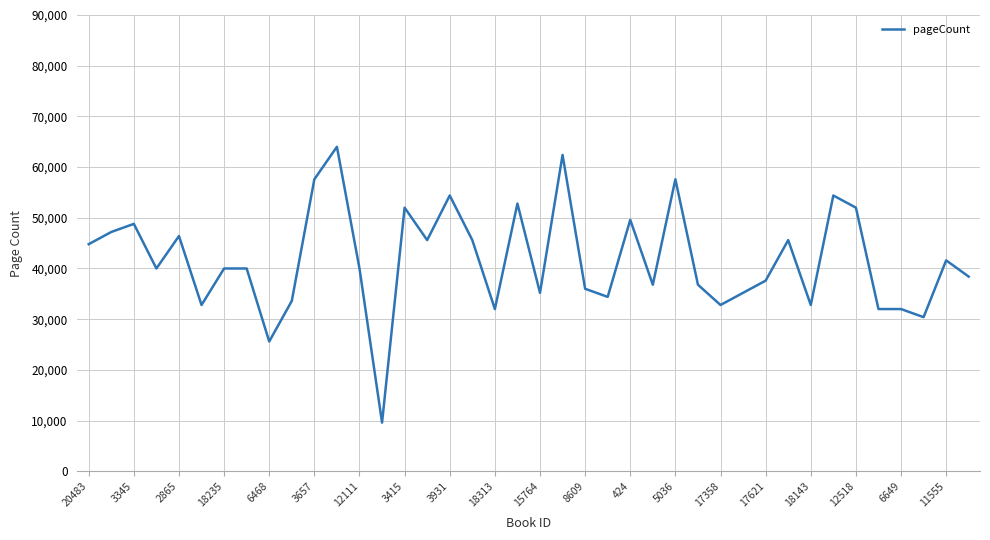

What is the greatest value displayed?

64000